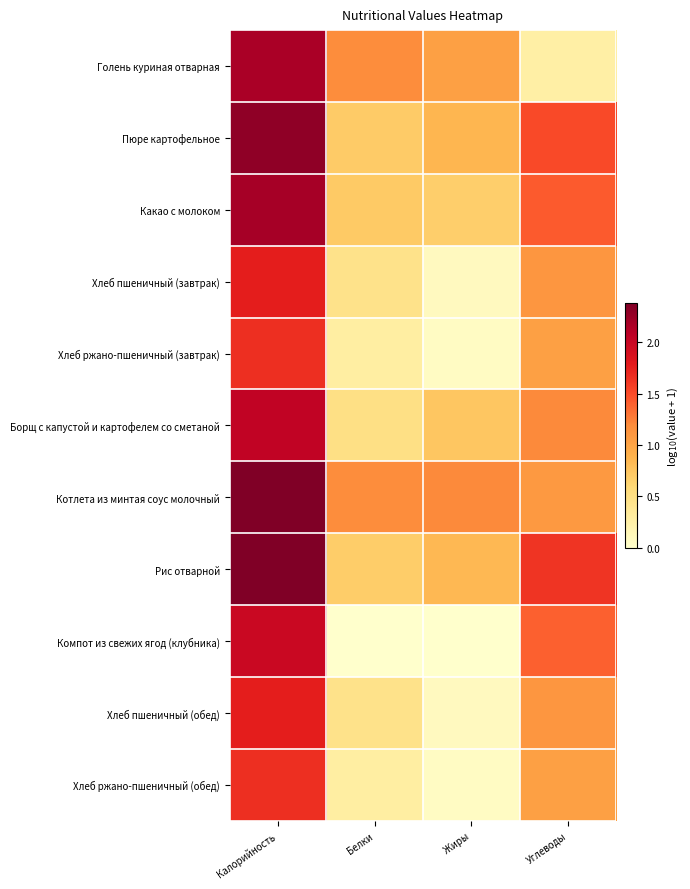

Count the number of data series in this chart.

11